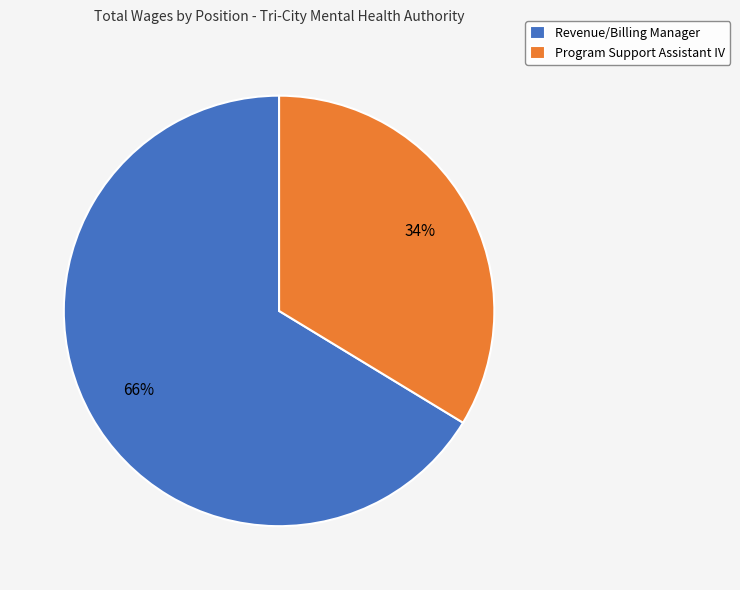

Which category accounts for the majority?

Revenue/Billing Manager